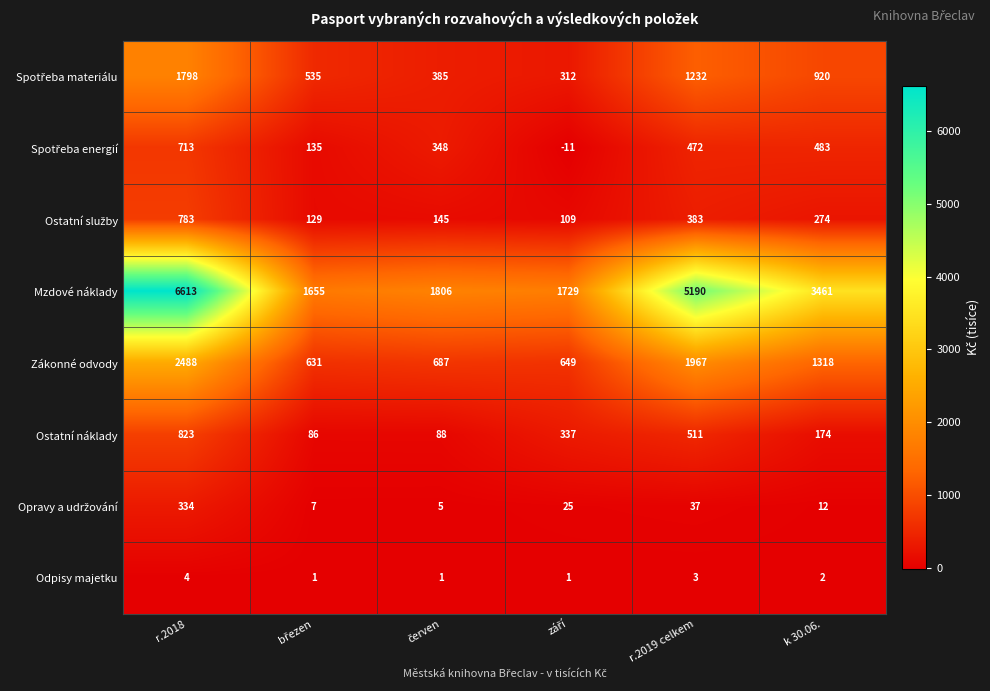

What is the sum of all Mzdové náklady values?

20454